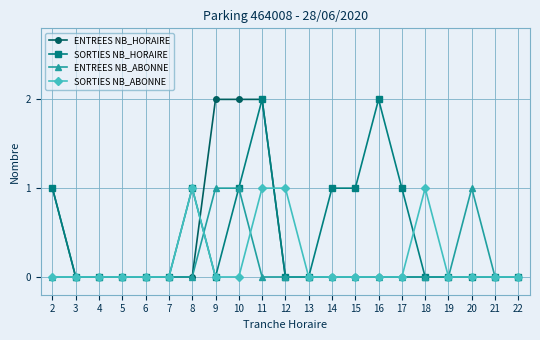

Count the number of categories in the chart.

21